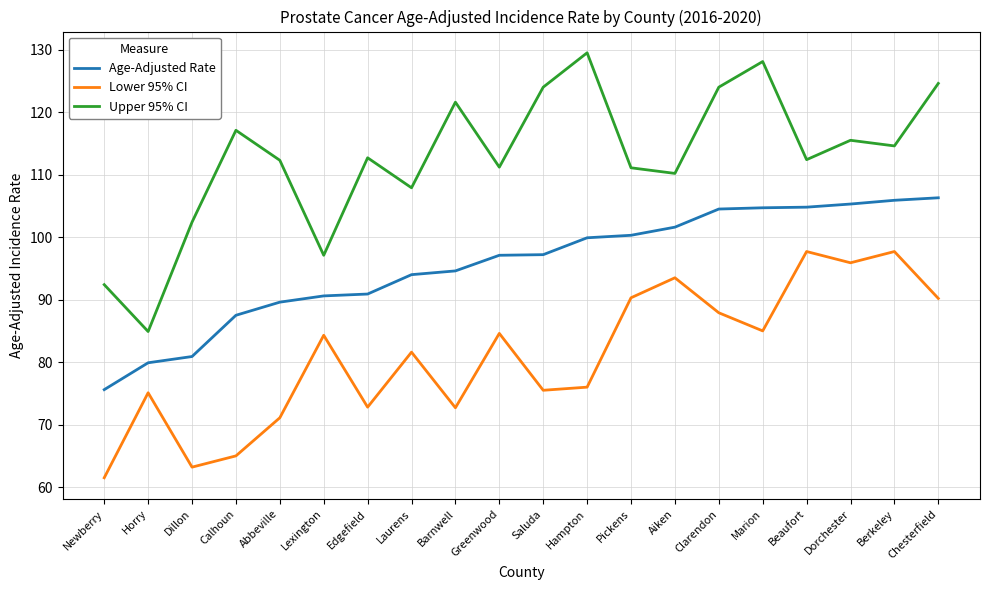

What is the difference between the highest and lowest values at Beaufort?

14.7